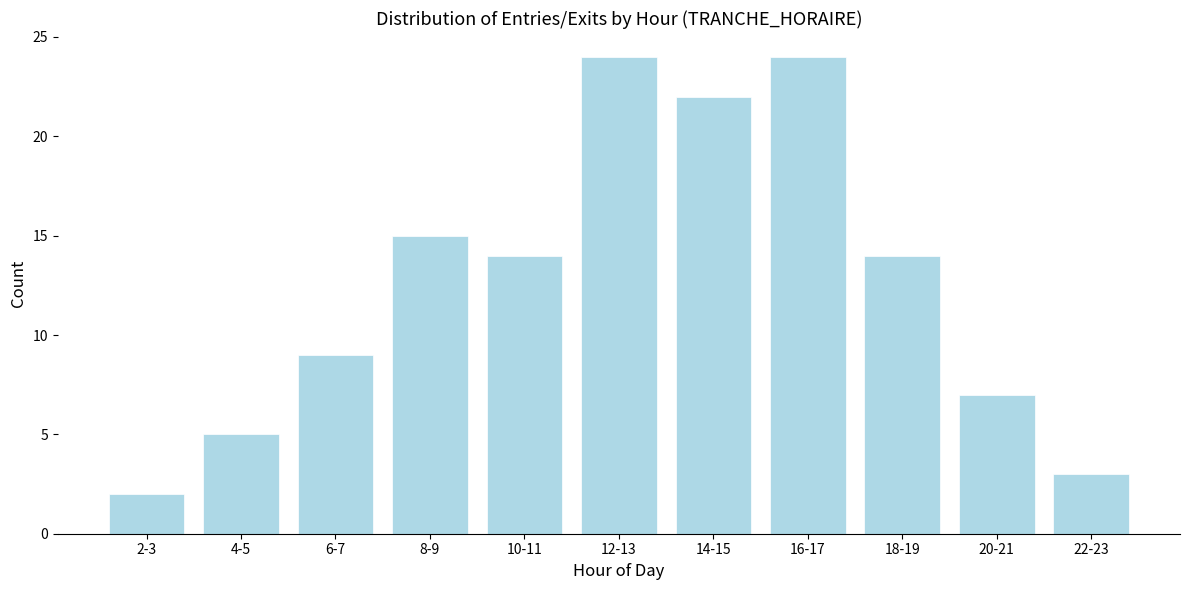

Reading left to right, list all the values displayed in this chart.

2-3=2	4-5=5	6-7=9	8-9=15	10-11=14	12-13=24	14-15=22	16-17=24	18-19=14	20-21=7	22-23=3